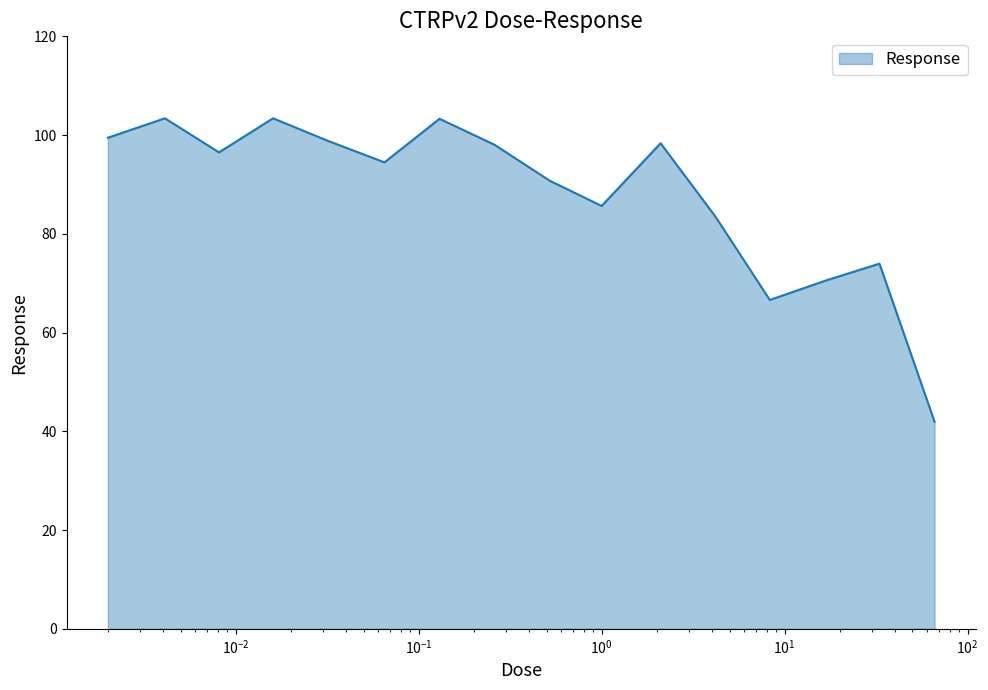

What is the maximum value shown in the chart?

103.4